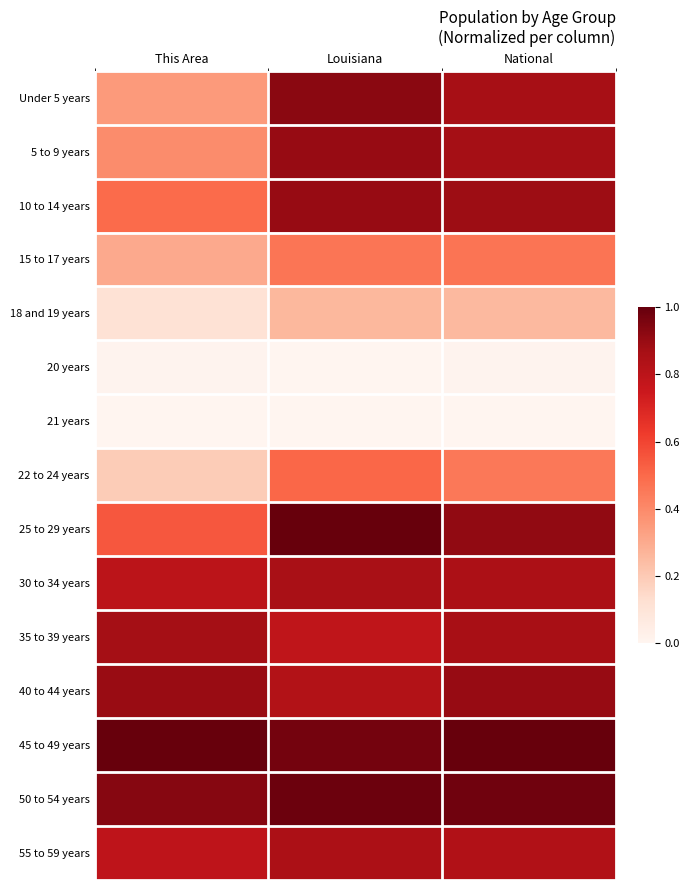

Reading left to right, what are all the values shown in this chart?

Under 5 years: This Area=0.3	Louisiana=0.9	National=0.9
5 to 9 years: This Area=0.4	Louisiana=0.9	National=0.9
10 to 14 years: This Area=0.5	Louisiana=0.9	National=0.9
15 to 17 years: This Area=0.3	Louisiana=0.5	National=0.5
18 and 19 years: This Area=0.1	Louisiana=0.3	National=0.3
20 years: This Area=0.0	Louisiana=0.0	National=0.0
21 years: This Area=0.0	Louisiana=0.0	National=0.0
22 to 24 years: This Area=0.2	Louisiana=0.5	National=0.5
25 to 29 years: This Area=0.5	Louisiana=1.0	National=0.9
30 to 34 years: This Area=0.8	Louisiana=0.9	National=0.9
35 to 39 years: This Area=0.9	Louisiana=0.8	National=0.9
40 to 44 years: This Area=0.9	Louisiana=0.8	National=0.9
45 to 49 years: This Area=1.0	Louisiana=1.0	National=1.0
50 to 54 years: This Area=0.9	Louisiana=1.0	National=1.0
55 to 59 years: This Area=0.8	Louisiana=0.8	National=0.8